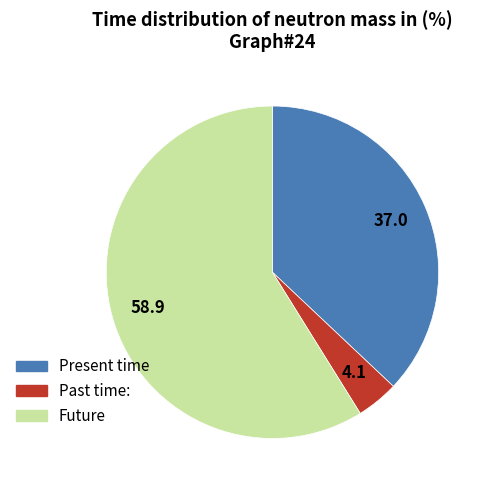

How many slices are in this pie chart?

3